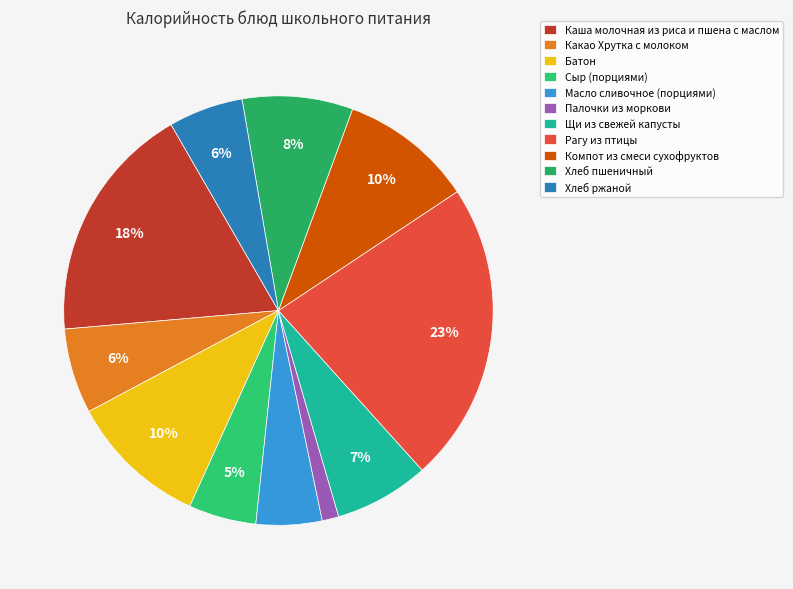

Which slice is the smallest?

Палочки из моркови